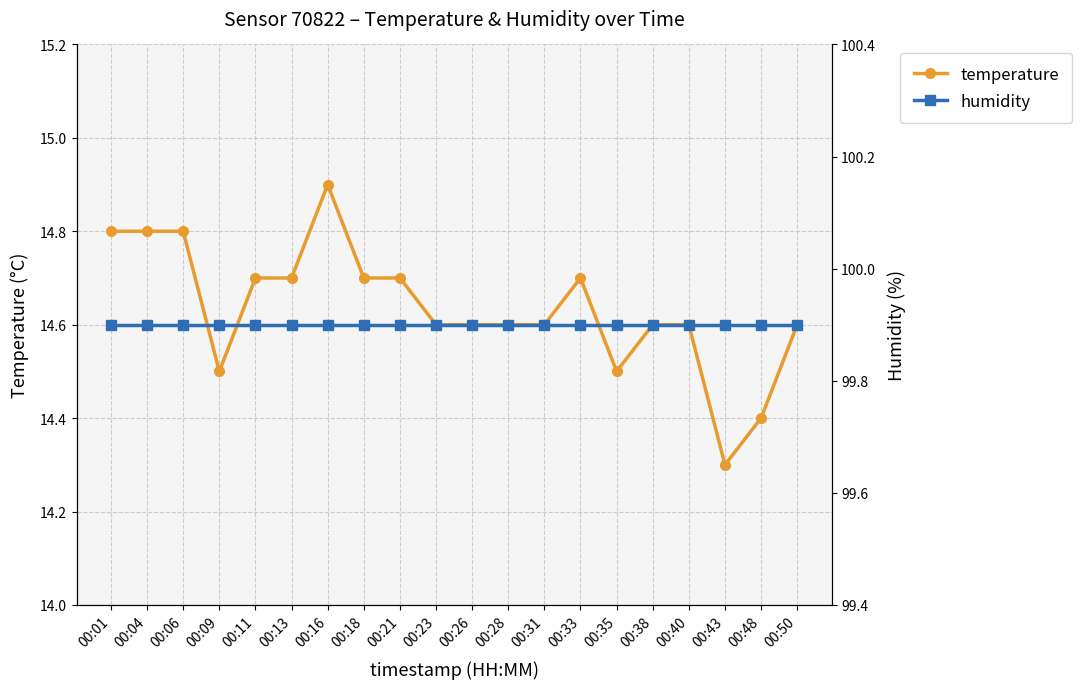

What is the difference between the temperature values at 00:18 and 00:01?

0.1